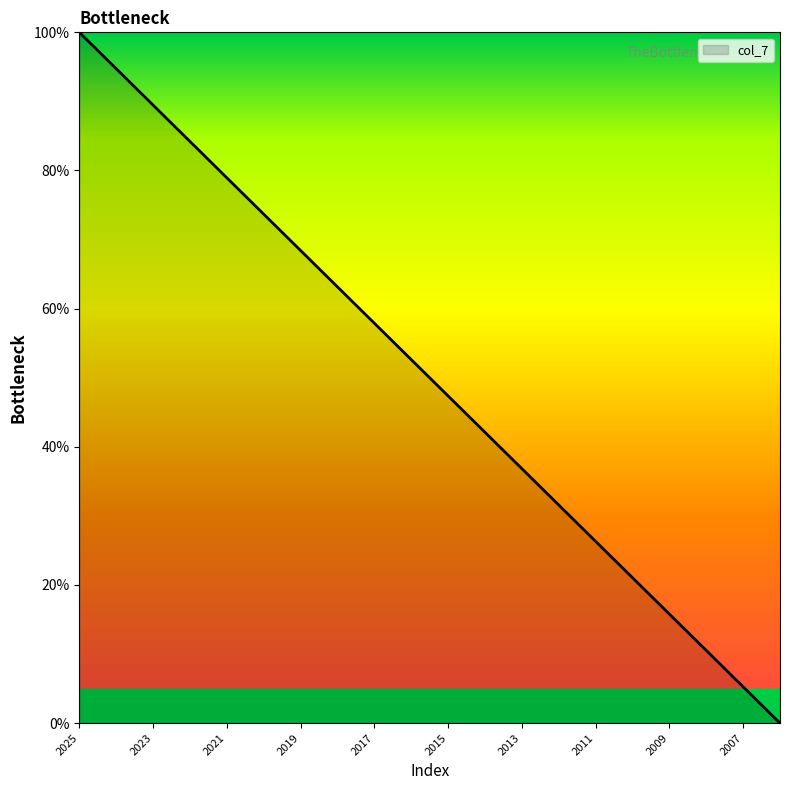

What is the difference between the maximum and minimum values?

100.0